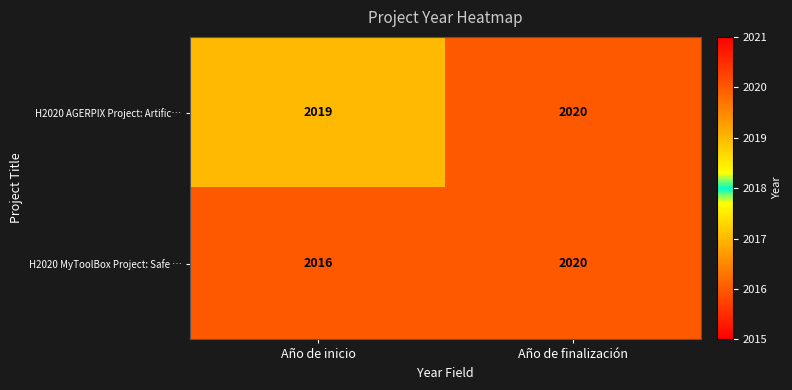

Is it true that H2020 MyToolBox Project: Safe … equals 2999 at Año de inicio?

False